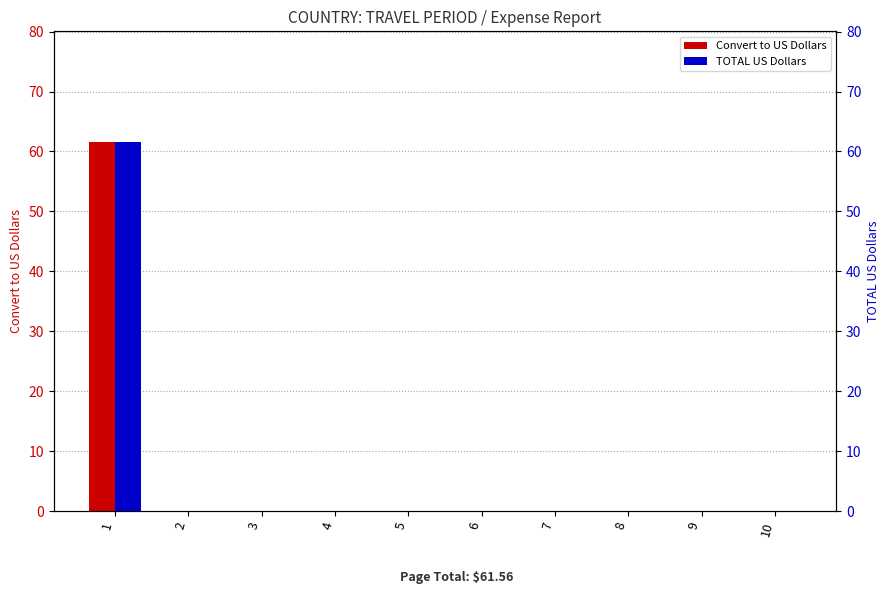

Reading left to right, list all the values displayed in this chart.

Convert to US Dollars: 61.6	0.0	0.0	0.0	0.0	0.0	0.0	0.0	0.0	0.0
TOTAL US Dollars: 61.6	0.0	0.0	0.0	0.0	0.0	0.0	0.0	0.0	0.0